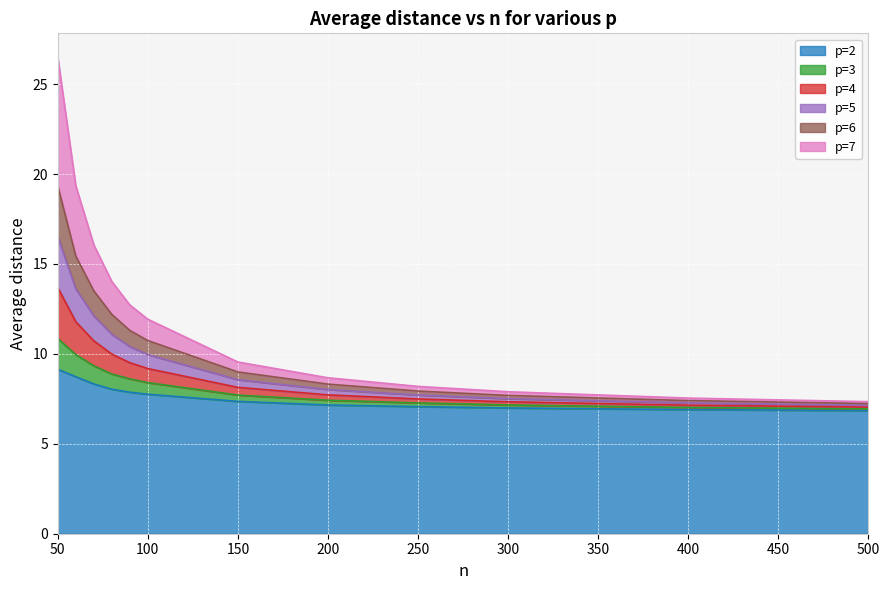

What is the minimum value shown in the chart?

6.8